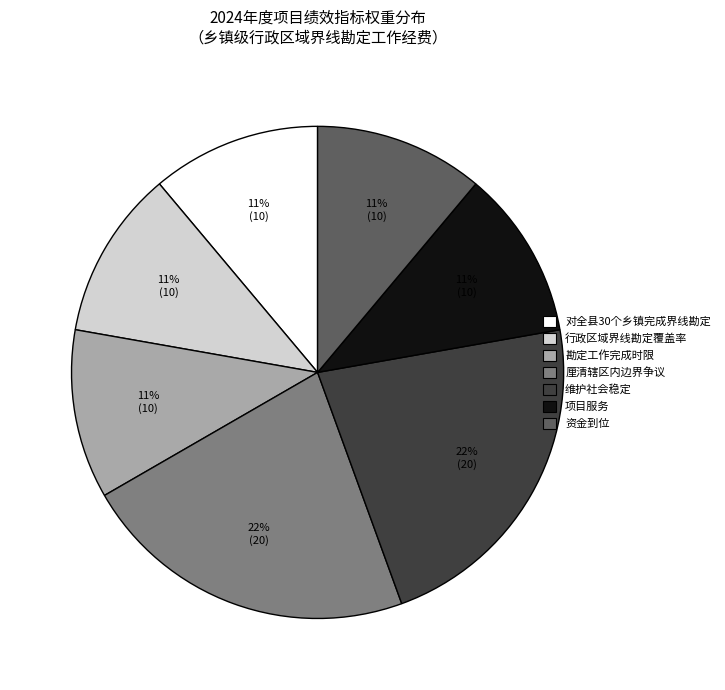

To the nearest percent, what is the difference between the largest and smallest slice percentages?

11%